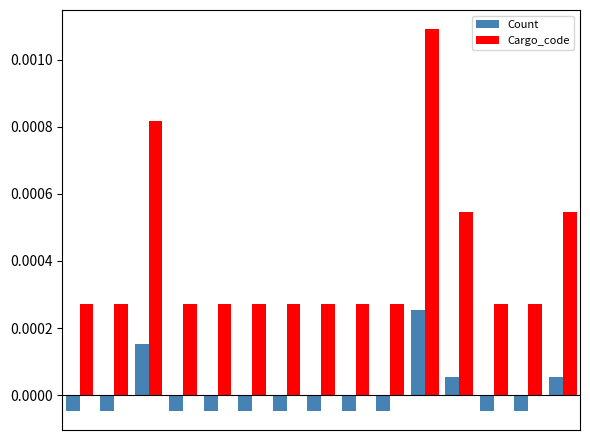

Which series has the largest total across all categories?

Cargo_code